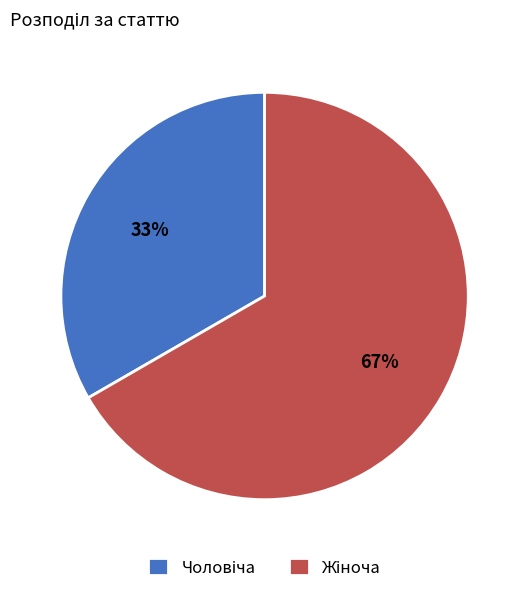

Does any single category account for the majority?

Yes